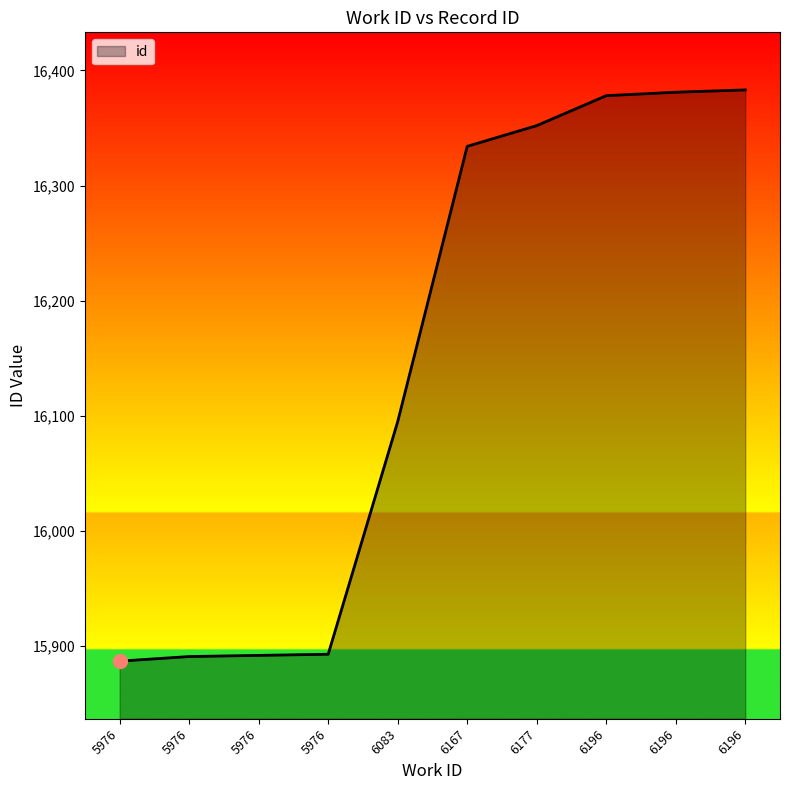

Which has a higher value, 6196 or 5976?

6196